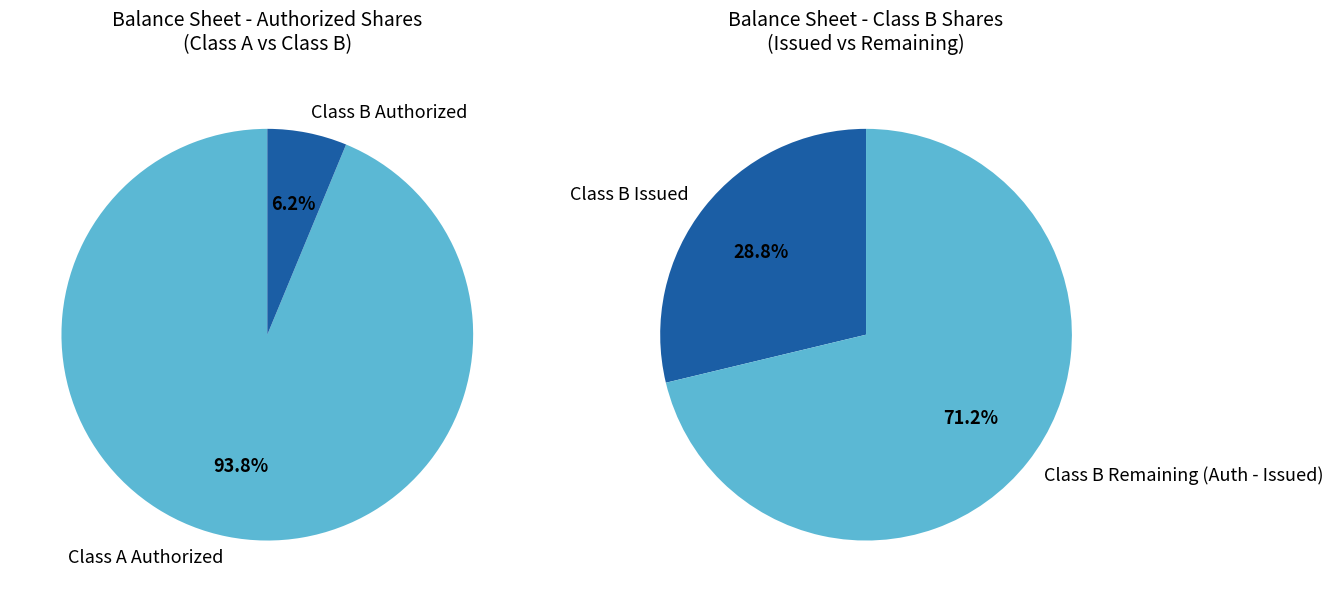

Which slice represents more than half of the pie?

Common stock, shares authorized (Class A)